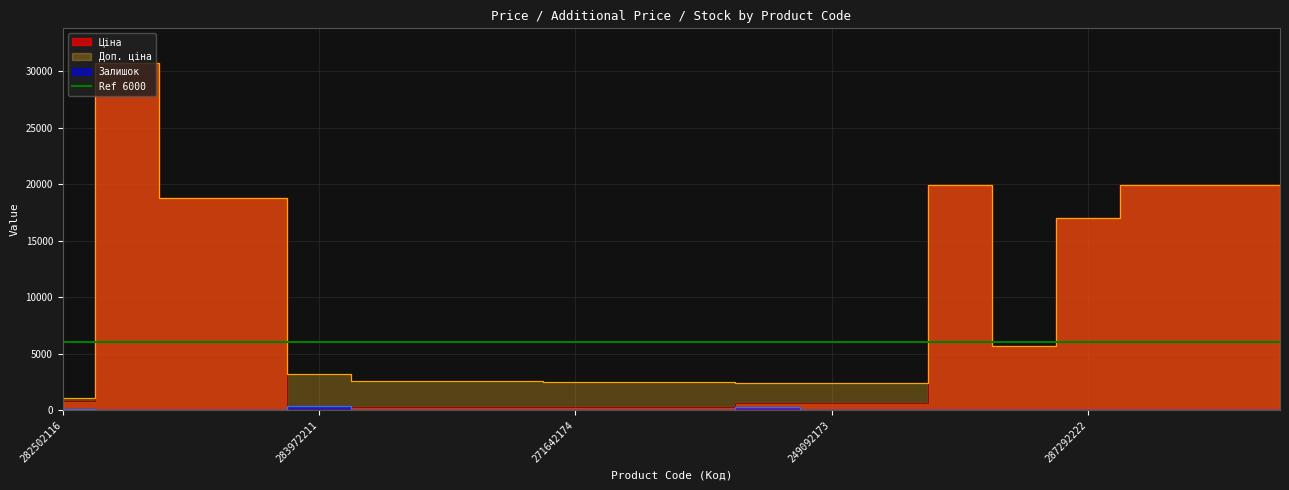

Which series has the largest range (max minus min)?

Ціна